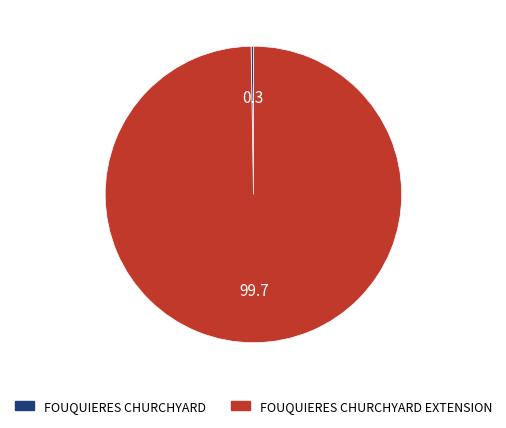

Is there any slice that represents more than half of the pie?

Yes